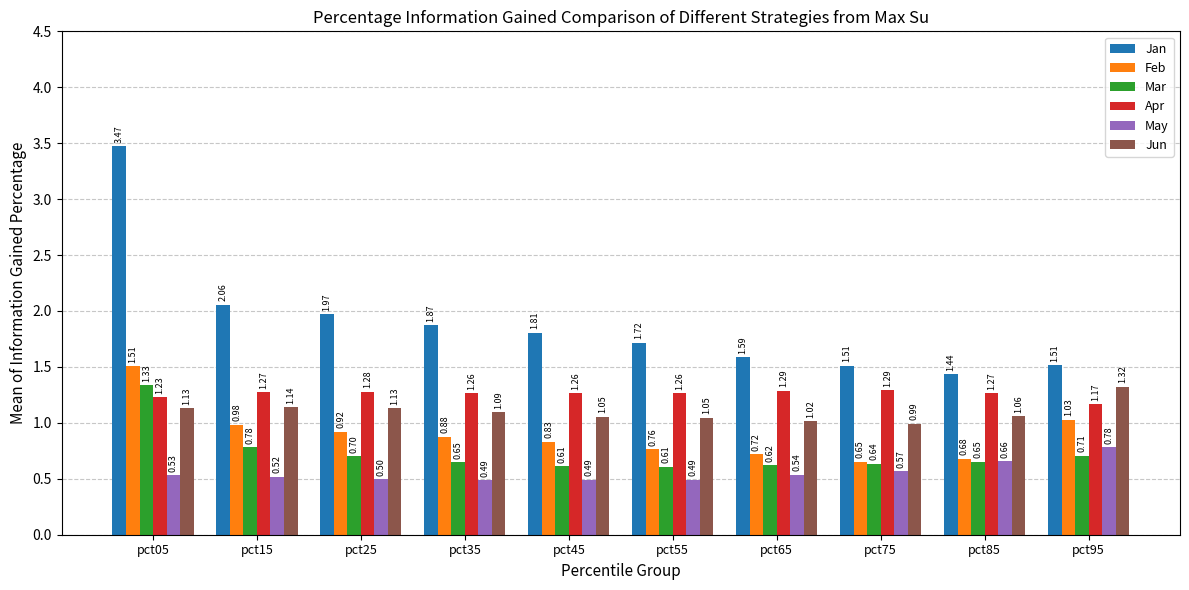

How many bars are there in total?

60